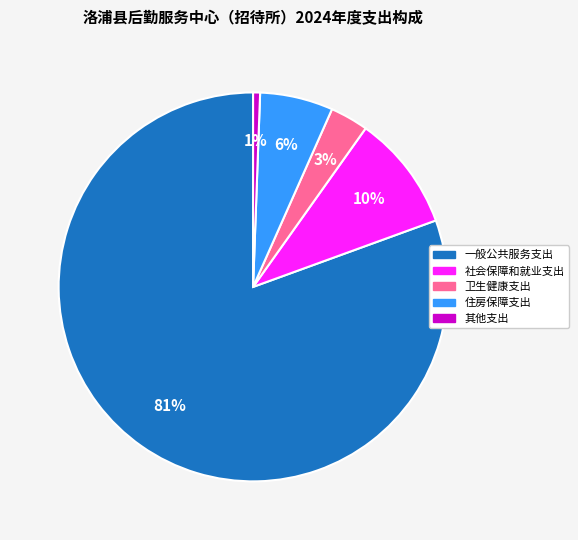

The 住房保障支出 slice represents 6% of the pie. True or false?

True